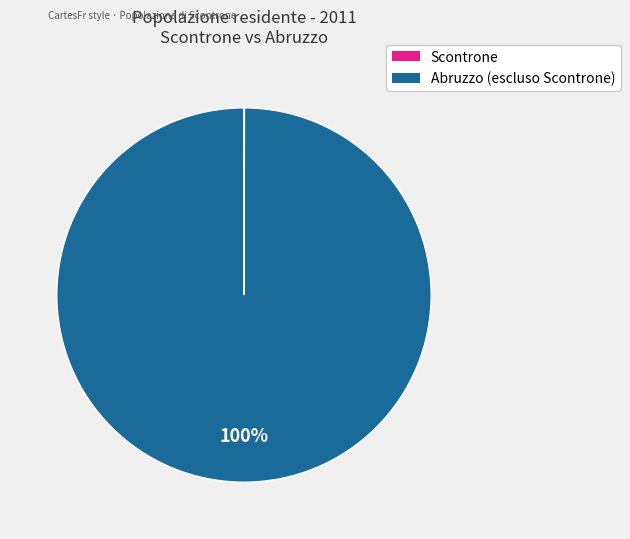

Is there any slice that represents more than half of the pie?

Yes